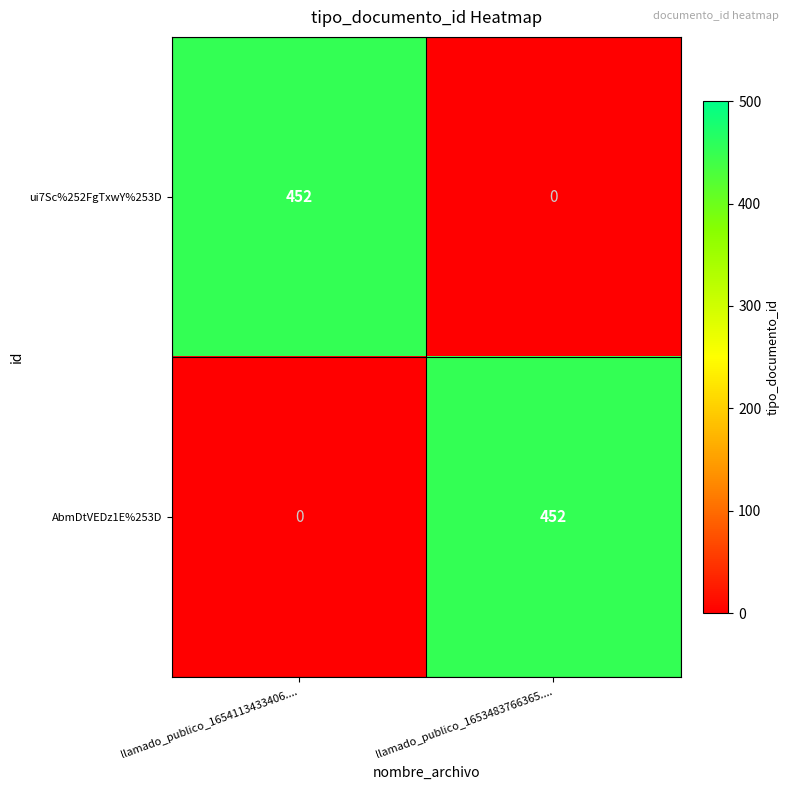

List the labels in order of AbmDtVEDz1E%253D value, smallest first.

llamado_publico_1654113433406...., llamado_publico_1653483766365....